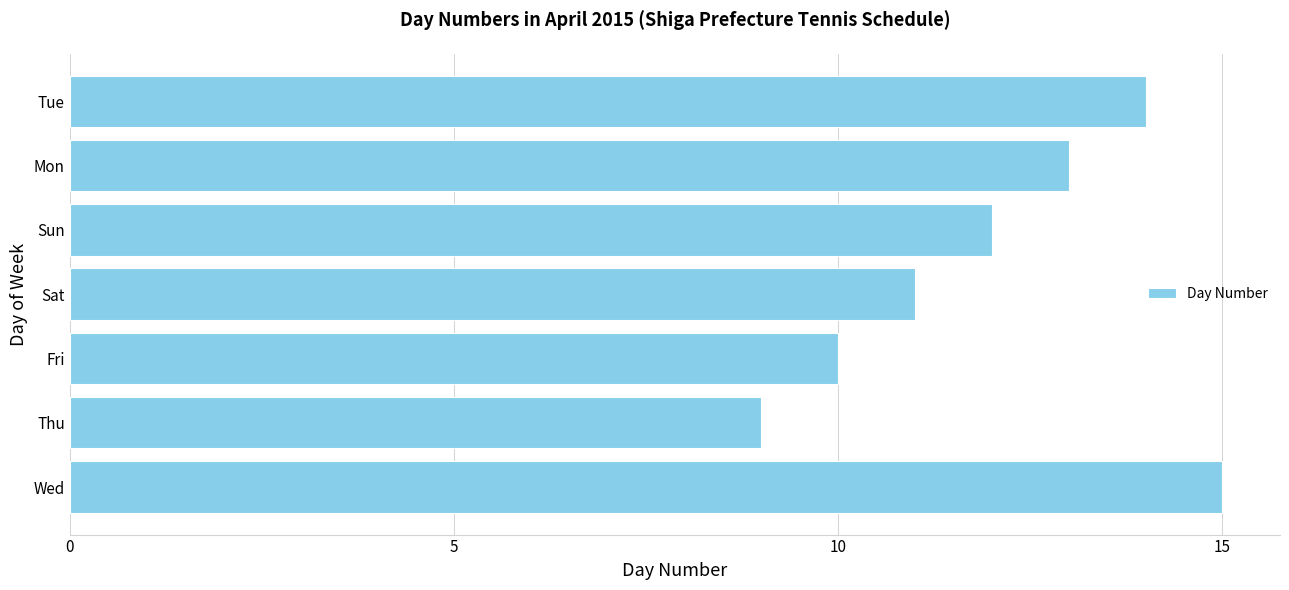

What is the greatest value displayed?

15